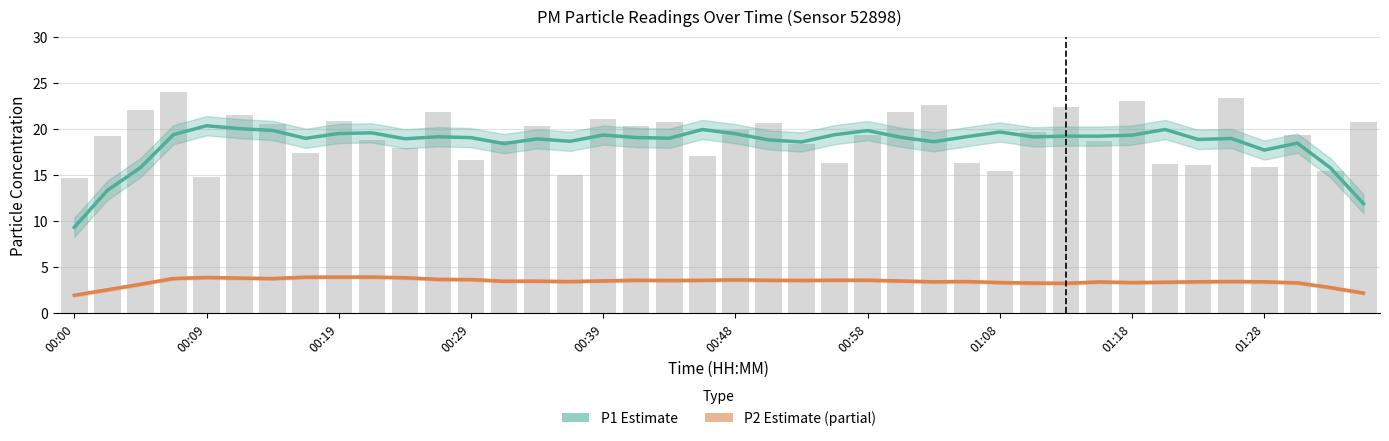

How many data points in P2 (PM2.5) are less than 3?

4